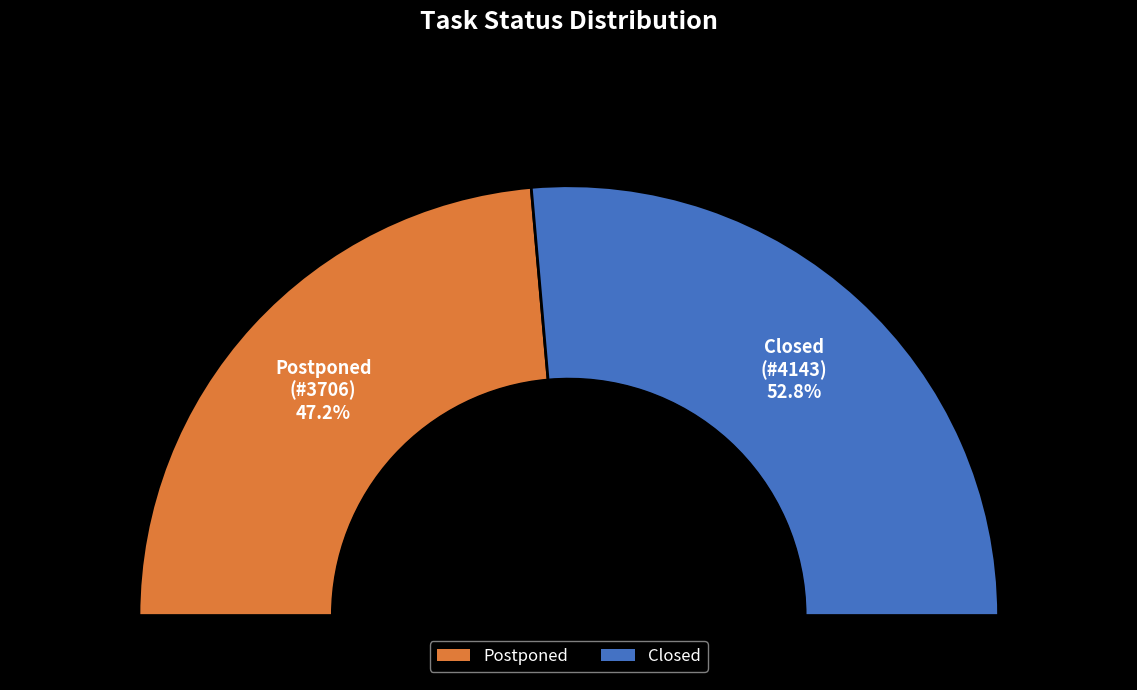

What is the change in value from Postponed to Closed?

+437